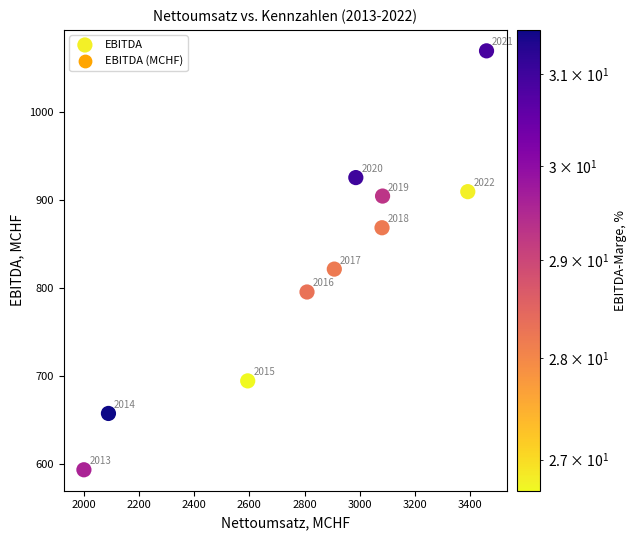

What is the average X value?

2840